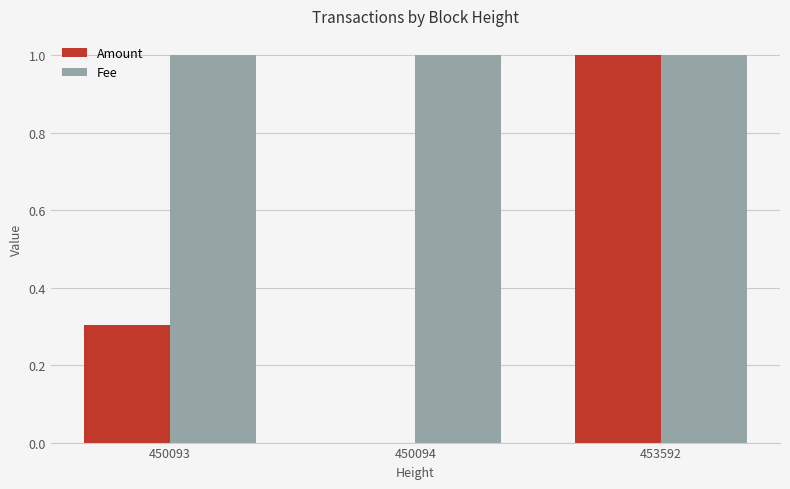

Count the Amount values in the range 0 to 1.

3